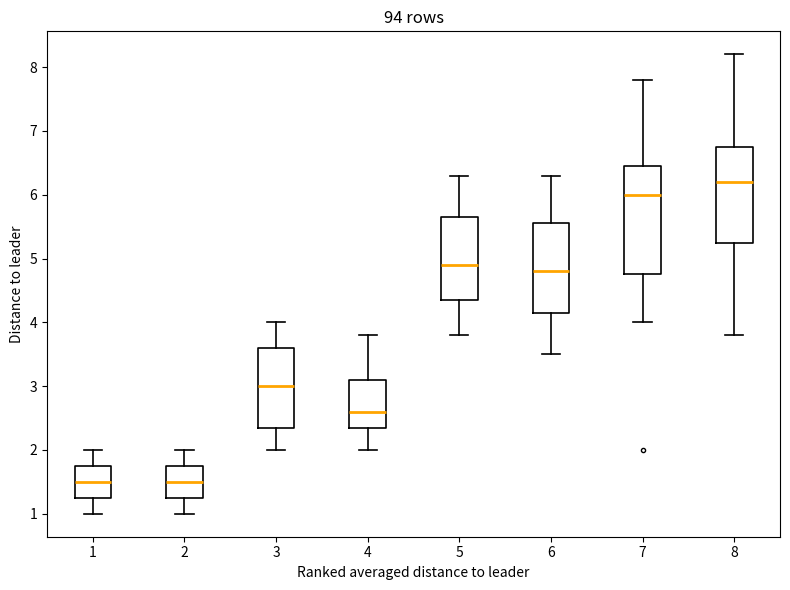

Which box is the tallest, from its lower edge to its upper edge?

7